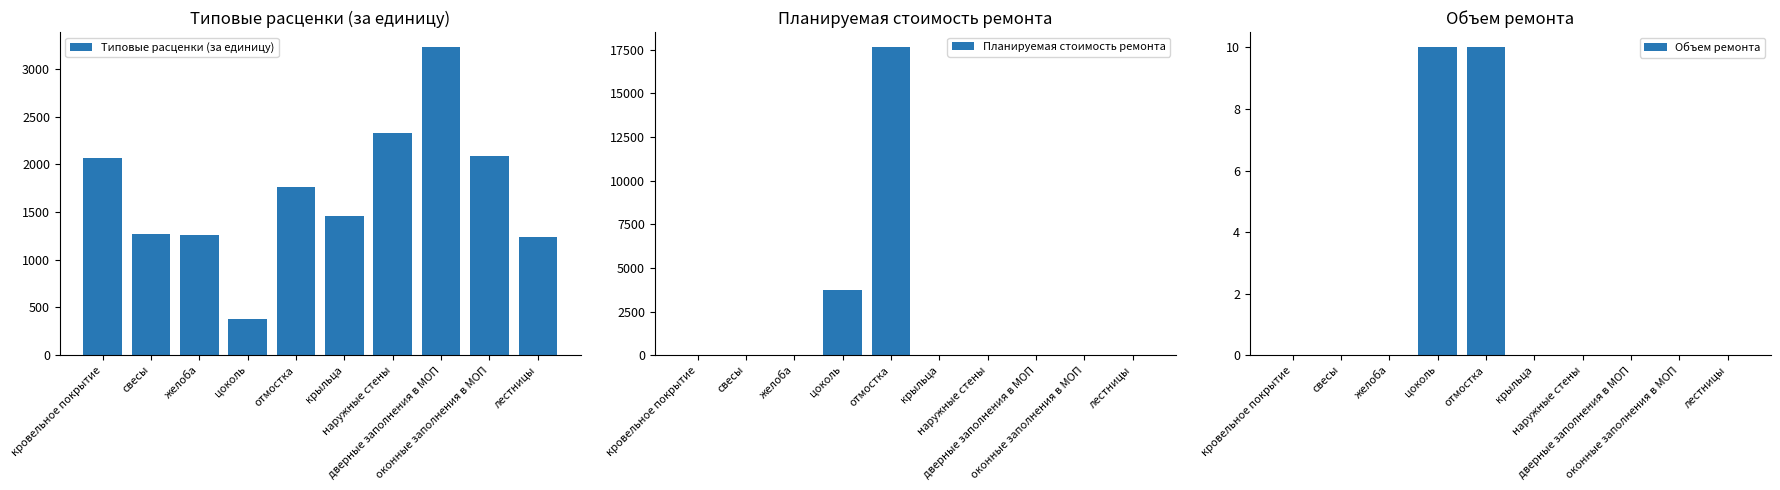

What is the total value across all series at отмостка?

19405.3